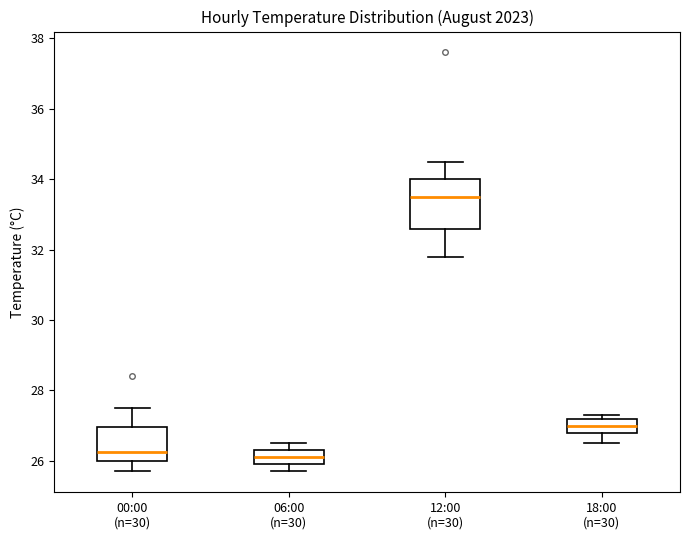

Reading left to right, read every box against the y-axis: the position of its median line, the range the box covers, and the ends of its whiskers. The values are not printed on the chart, so give them approximately, as read against the axis.

00:00 (n=30): median 26.2, box 26.0 to 27.0, whiskers 25.8 to 27.6
06:00 (n=30): median 26.2, box 26.0 to 26.4, whiskers 25.8 to 26.6
12:00 (n=30): median 33.6, box 32.6 to 34.0, whiskers 31.8 to 34.6
18:00 (n=30): median 27.0, box 26.8 to 27.2, whiskers 26.6 to 27.4